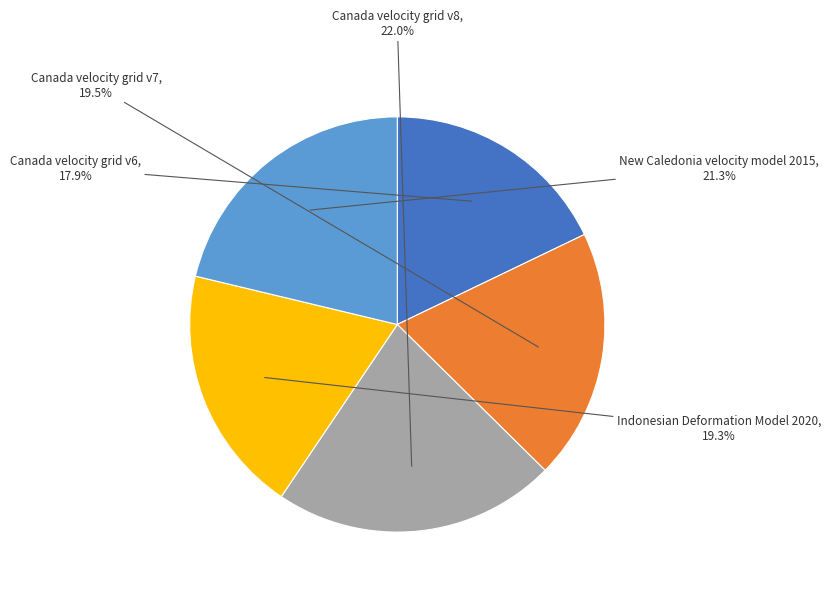

Does Indonesian Deformation Model 2020 account for over 50% of the chart?

No